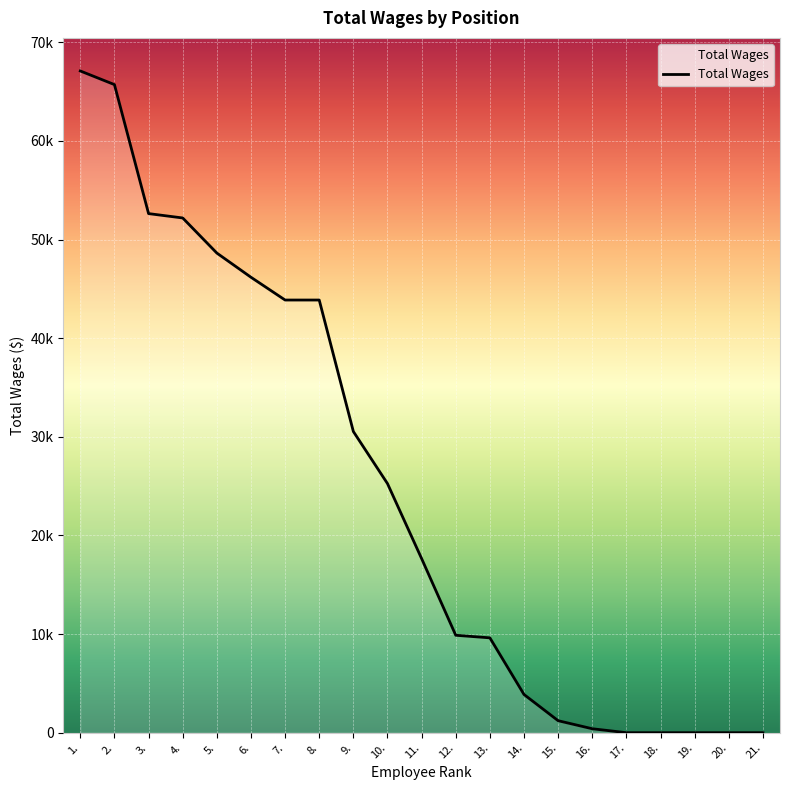

Is this an area chart (filled region under the line)?

Yes